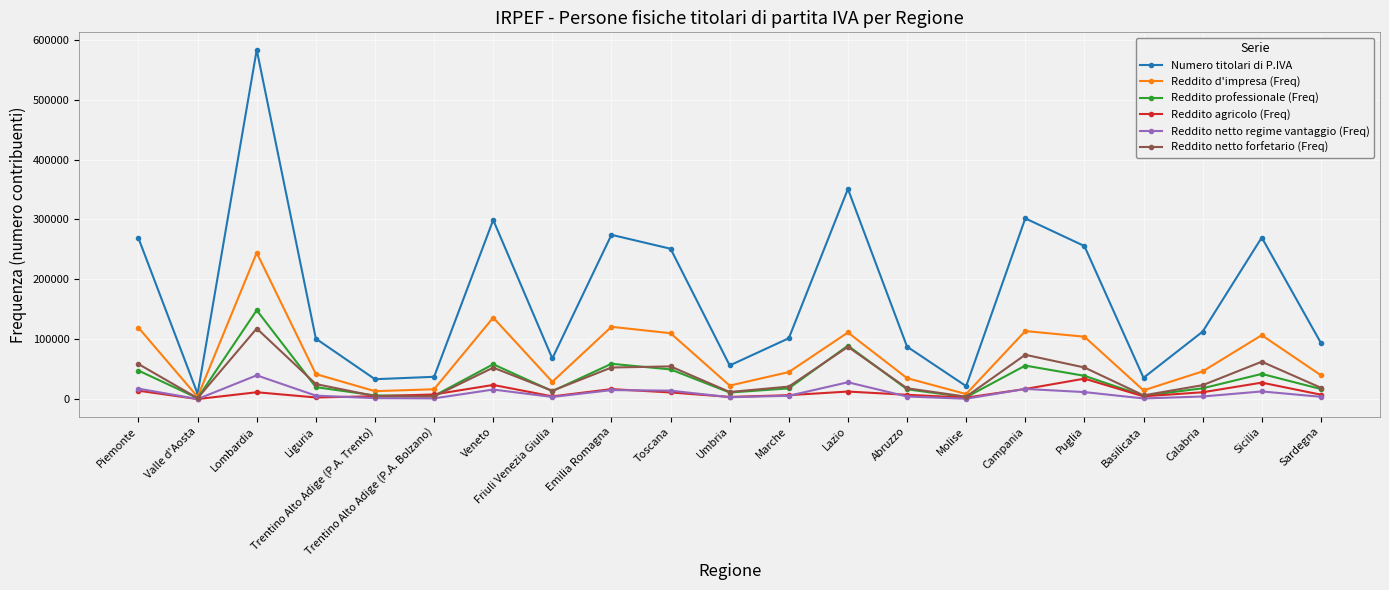

In Reddito professionale (Freq), how many points are lower than both neighbors (excluding endpoints)?

6